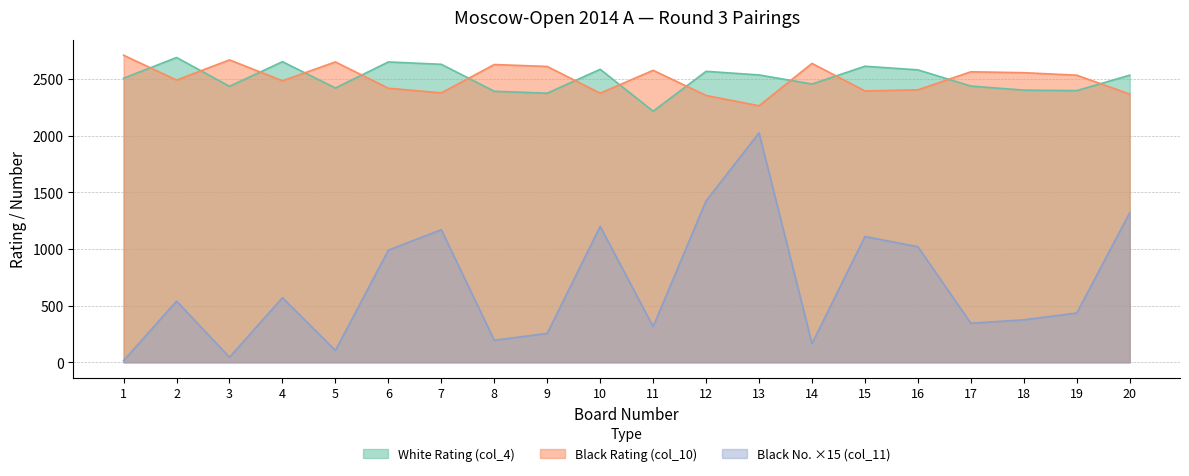

Reading left to right, what are all the values shown in this chart?

White Rating (col_4): 1=2507	2=2690	3=2436	4=2653	5=2421	6=2651	7=2630	8=2392	9=2375	10=2586	11=2216	12=2568	13=2536	14=2456	15=2613	16=2581	17=2438	18=2402	19=2398	20=2534
Black Rating (col_10): 1=2710	2=2491	3=2669	4=2485	5=2651	6=2419	7=2378	8=2628	9=2611	10=2375	11=2577	12=2355	13=2264	14=2638	15=2395	16=2405	17=2564	18=2556	19=2534	20=2367
Black No. (col_11): 1=15	2=540	3=45	4=570	5=105	6=990	7=1170	8=195	9=255	10=1200	11=315	12=1425	13=2025	14=165	15=1110	16=1020	17=345	18=375	19=435	20=1320